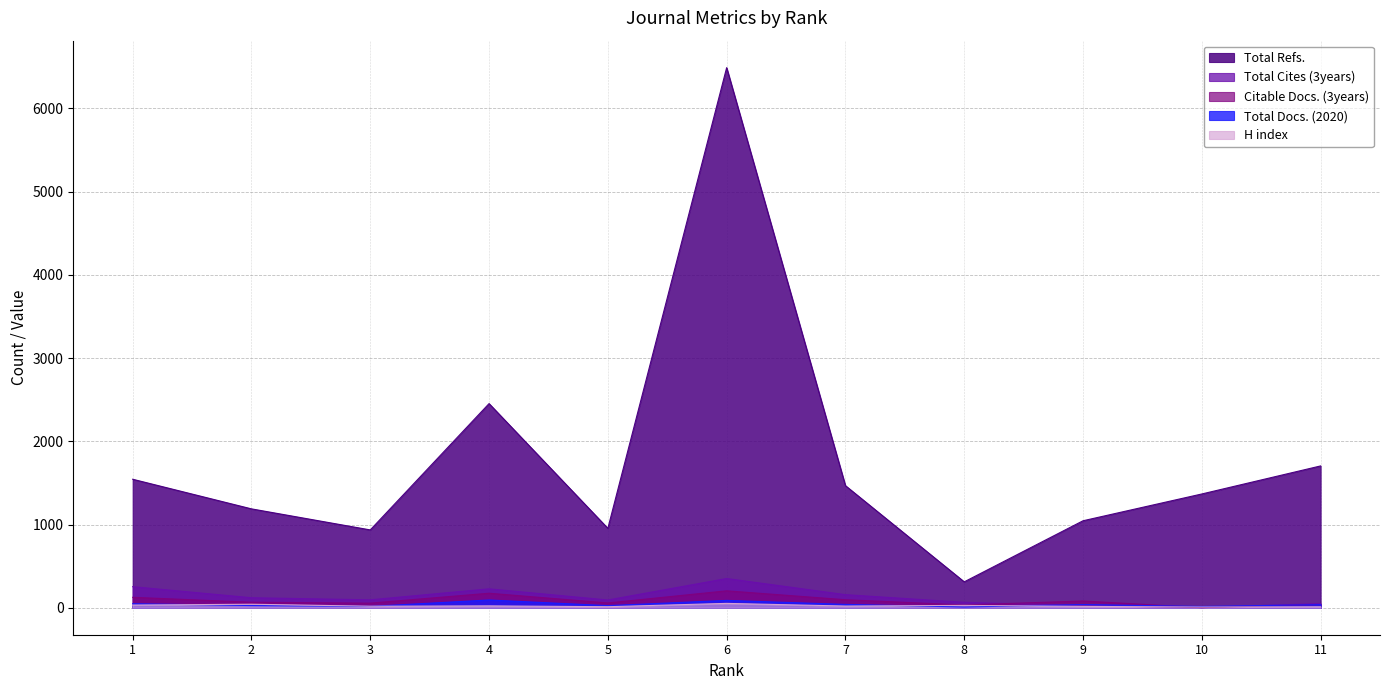

What is the total value across all series at 9?

1206